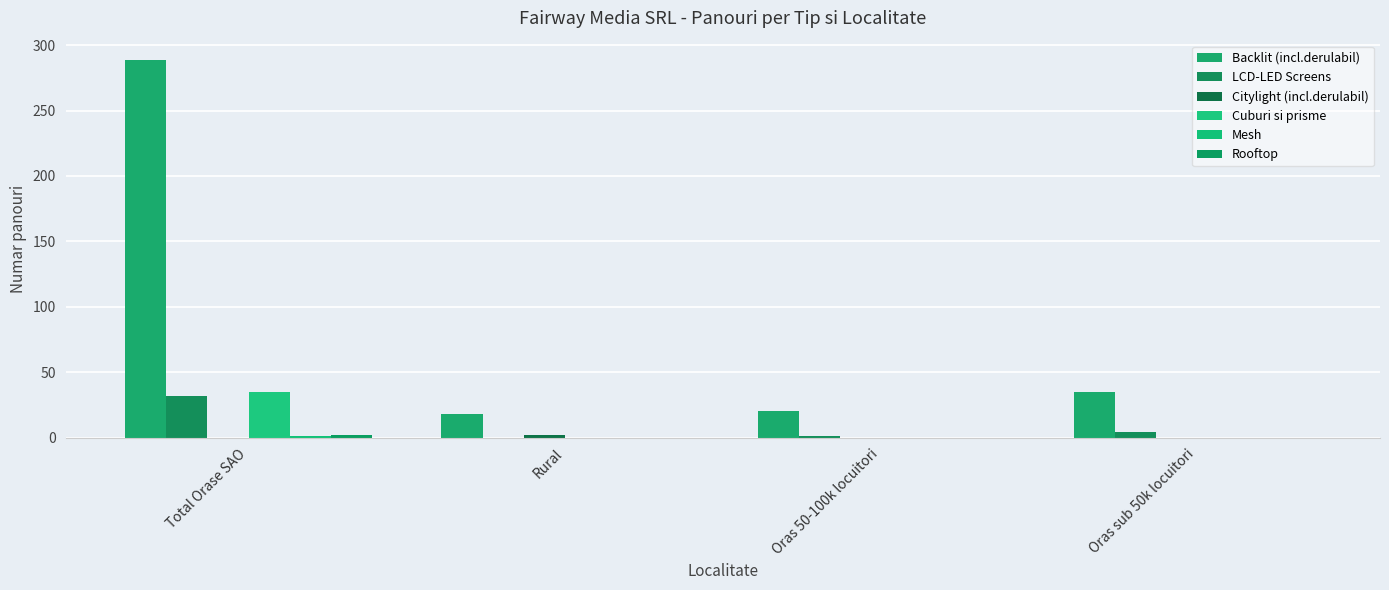

What is the total value across all series at Oras sub 50k locuitori?

39